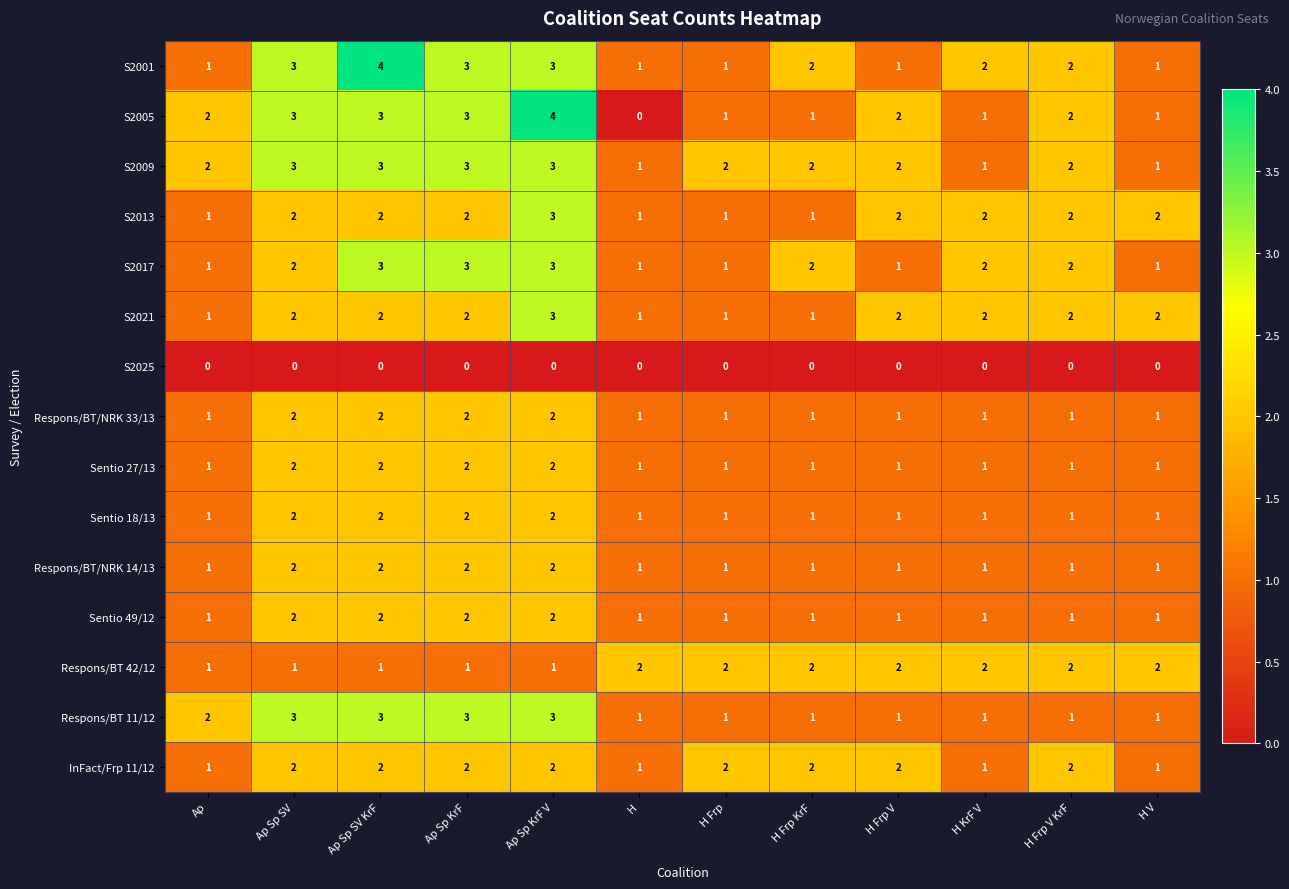

How many distinct data groups are displayed?

15